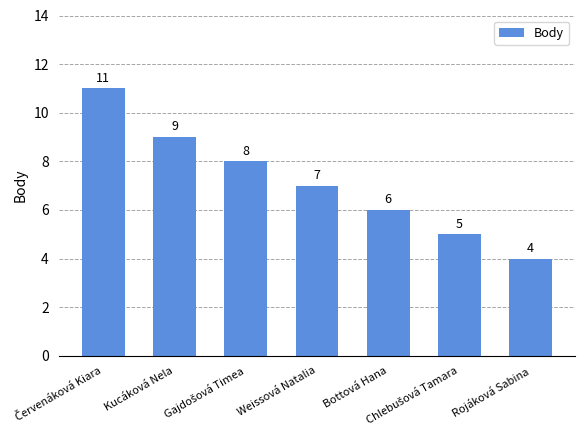

At which label is the value closest to 7?

Weissová Natalia